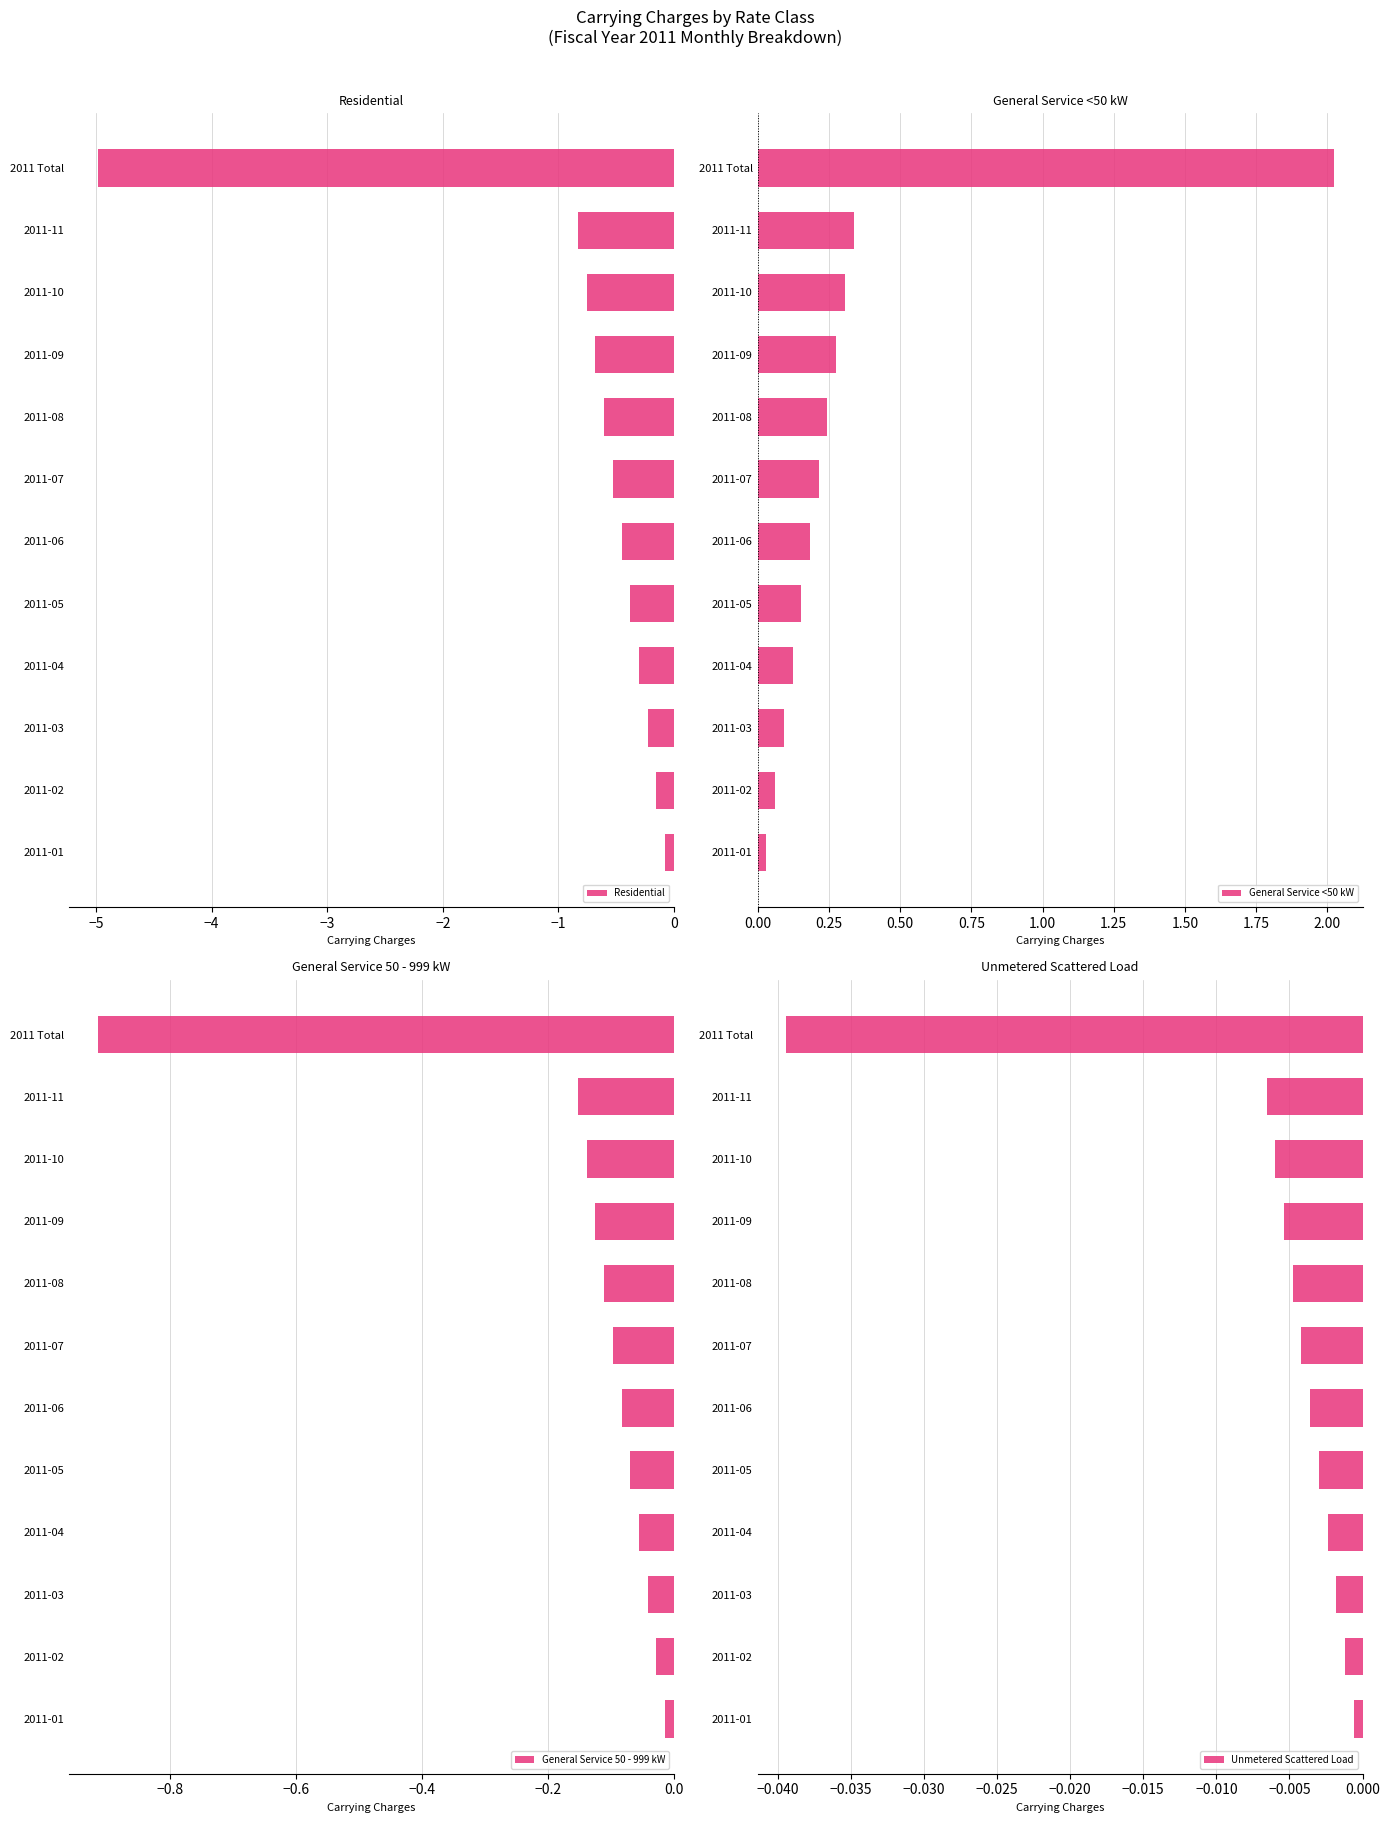

At how many categories does at least one series exceed -4?

12